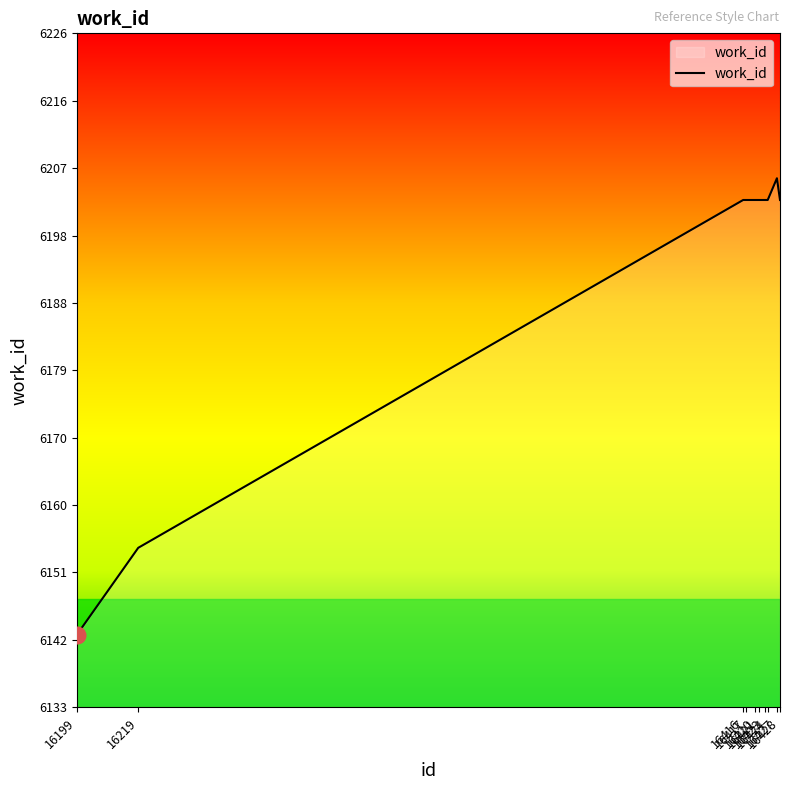

What is the change in value from 16417 to 16427?

+3